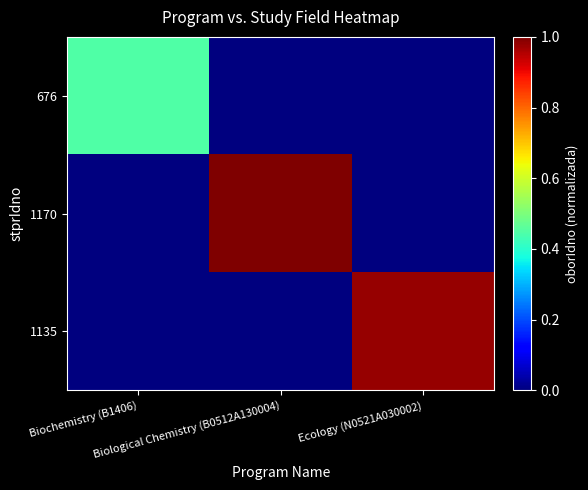

Reading left to right, what are all the values shown in this chart?

676: Biochemistry (B1406)=0.4	Biological Chemistry (B0512A130004)=0.0	Ecology (N0521A030002)=0.0
1170: Biochemistry (B1406)=0.0	Biological Chemistry (B0512A130004)=1.0	Ecology (N0521A030002)=0.0
1135: Biochemistry (B1406)=0.0	Biological Chemistry (B0512A130004)=0.0	Ecology (N0521A030002)=1.0